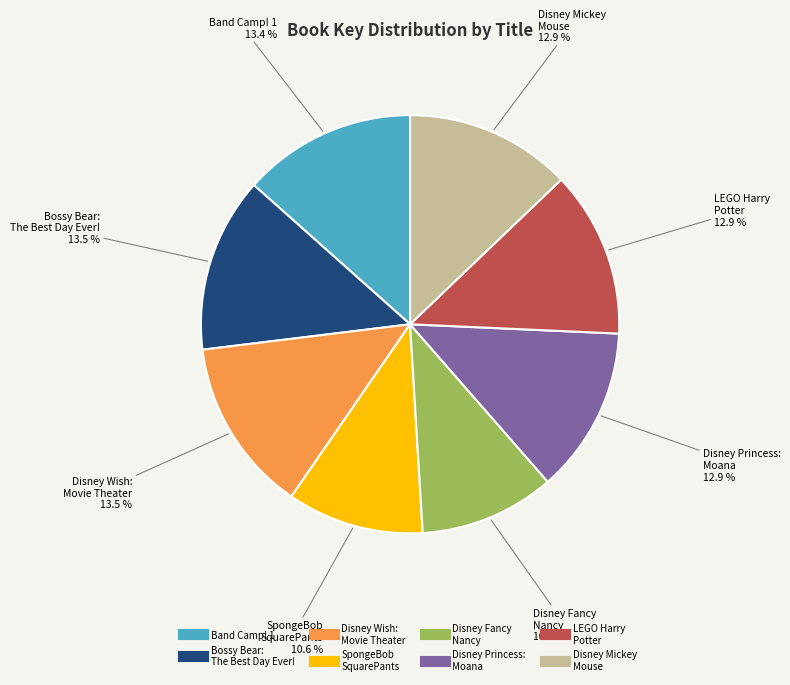

How many segments does this pie chart have?

8